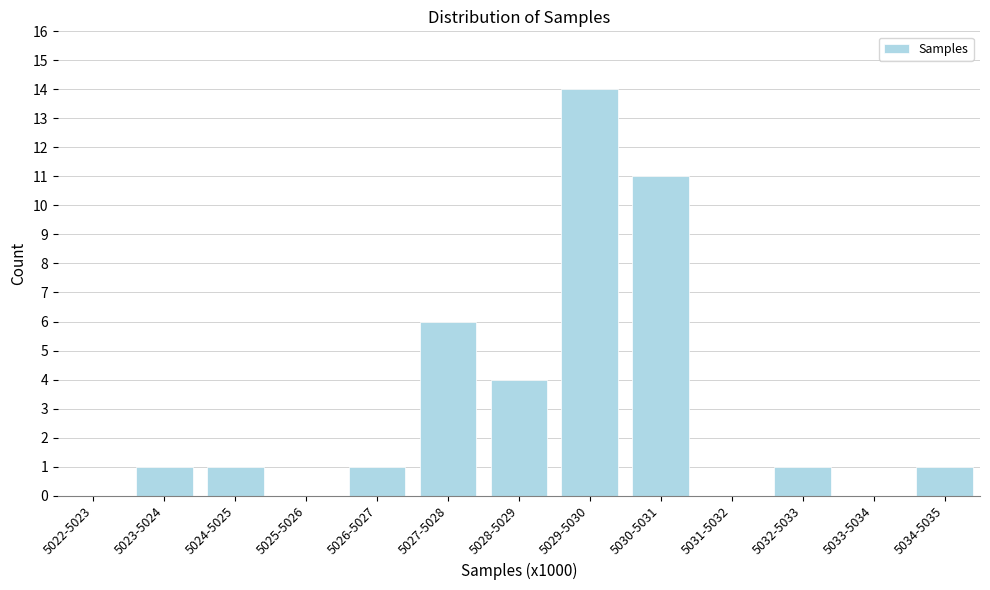

Reading right to left, list all the values displayed in this chart.

5034-5035=1	5033-5034=0	5032-5033=1	5031-5032=0	5030-5031=11	5029-5030=14	5028-5029=4	5027-5028=6	5026-5027=1	5025-5026=0	5024-5025=1	5023-5024=1	5022-5023=0